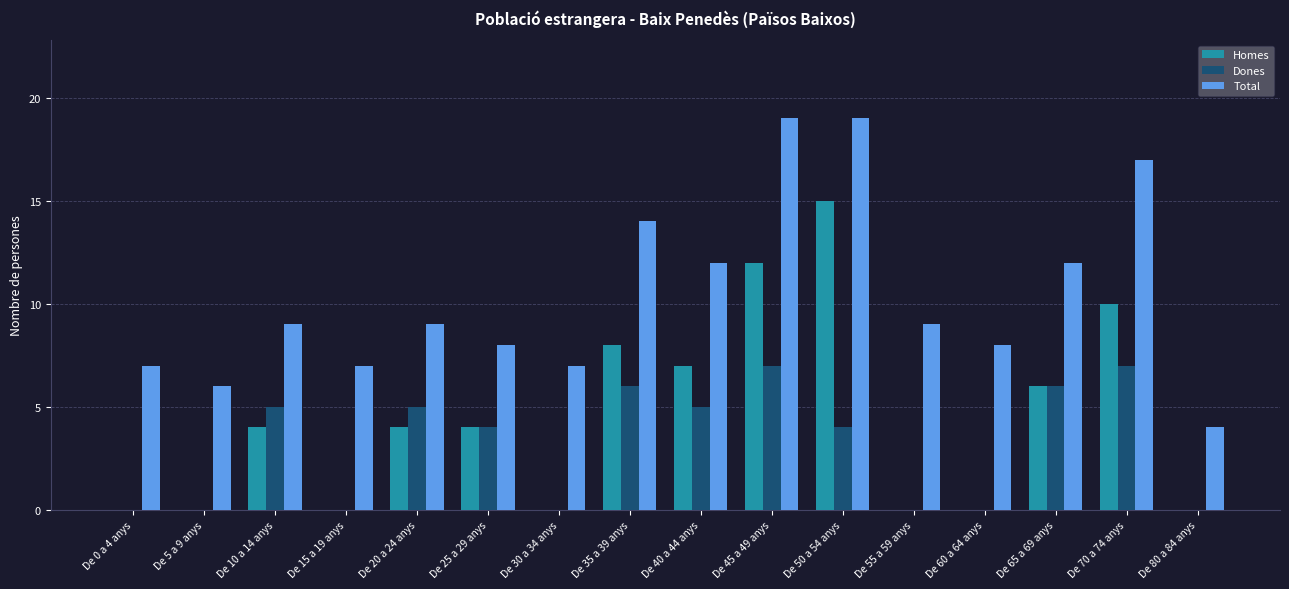

Which series changed the most between De 70 a 74 anys and De 80 a 84 anys?

Total